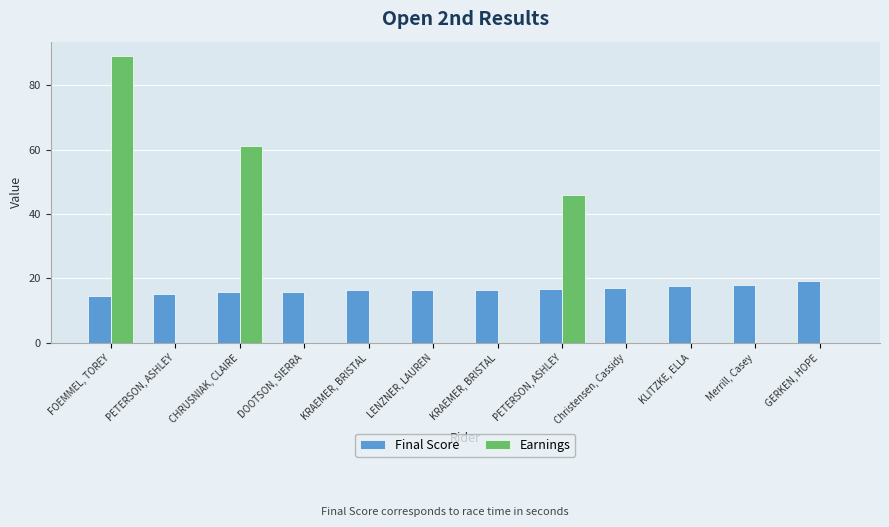

List the labels in order of Final Score value, smallest first.

FOEMMEL, TOREY, PETERSON, ASHLEY, CHRUSNIAK, CLAIRE, DOOTSON, SIERRA, KRAEMER, BRISTAL, LENZNER, LAUREN, KRAEMER, BRISTAL, PETERSON, ASHLEY, Christensen, Cassidy, KLITZKE, ELLA, Merrill, Casey, GERKEN, HOPE